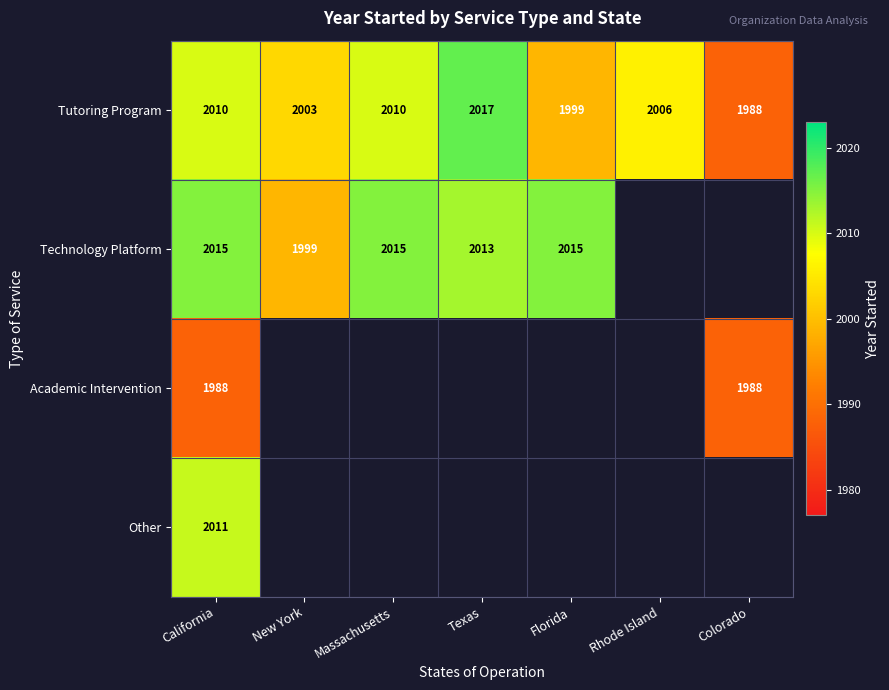

At how many categories does at least one series exceed 1991?

6